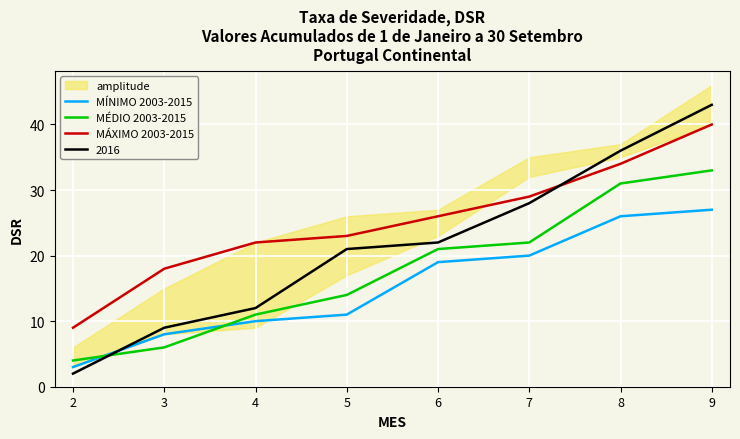

How many data points in MÉDIO 2003-2015 are less than 21?

4